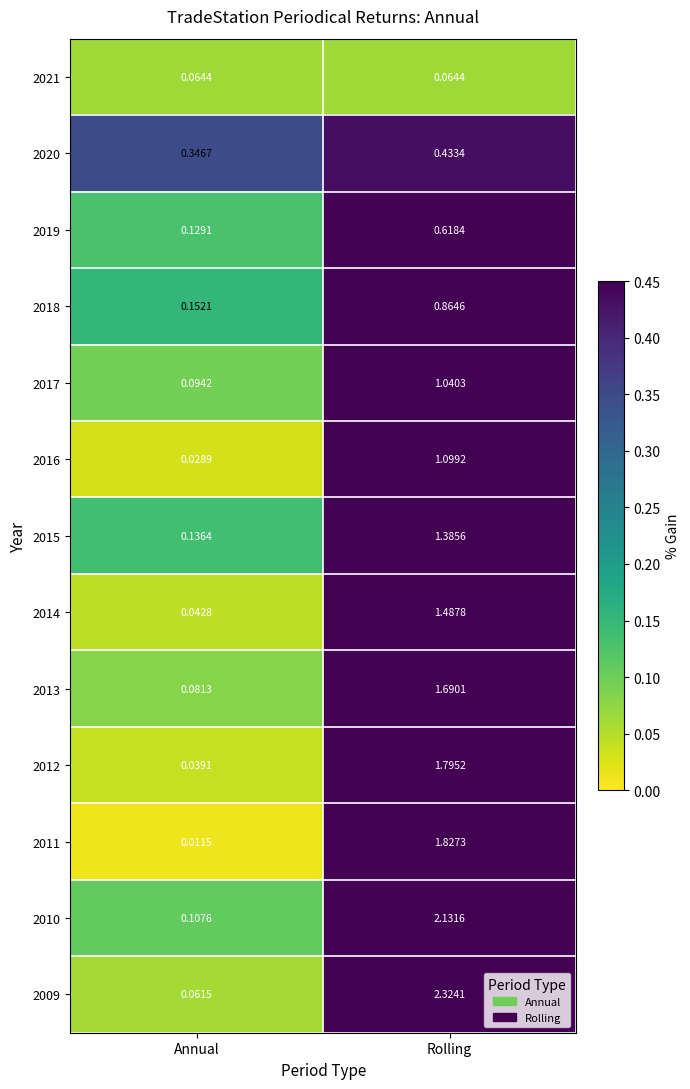

At how many categories does at least one series exceed 0?

2